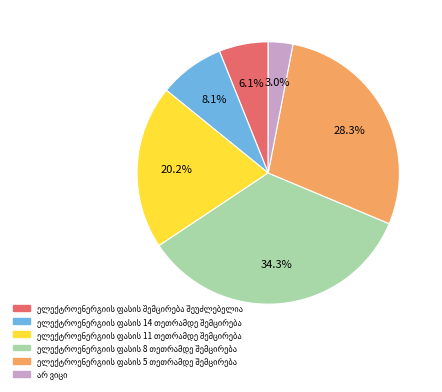

Is there any slice that represents more than half of the pie?

No